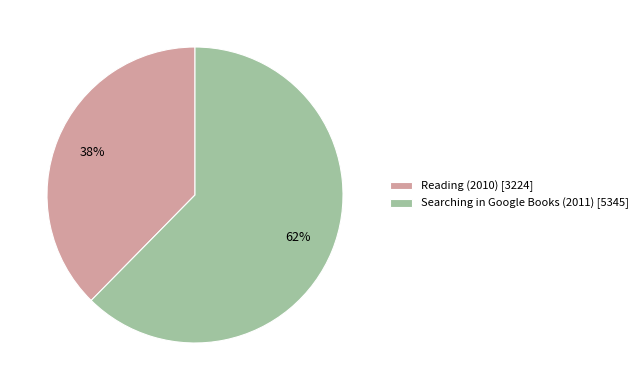

Do Reading (2010) and Searching in Google Books (2011) together represent more than half of the pie?

Yes